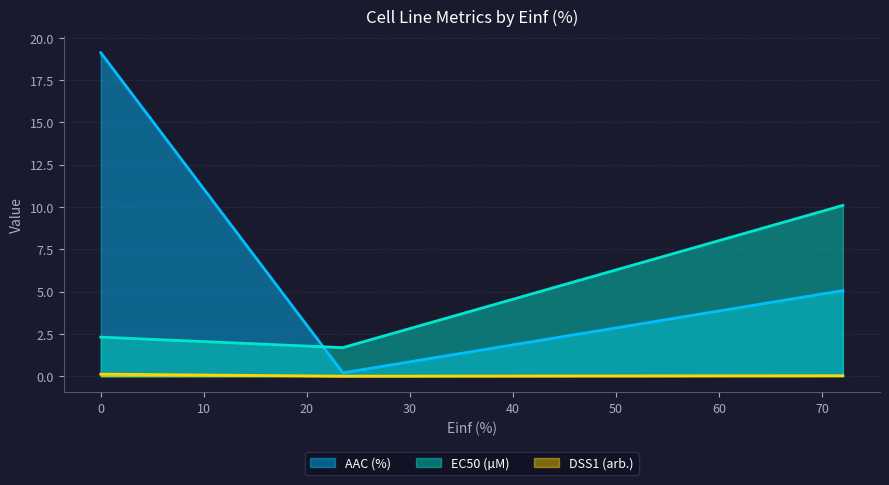

What are all the series names shown in the legend?

AAC (%), EC50 (µM), DSS1 (arb.)